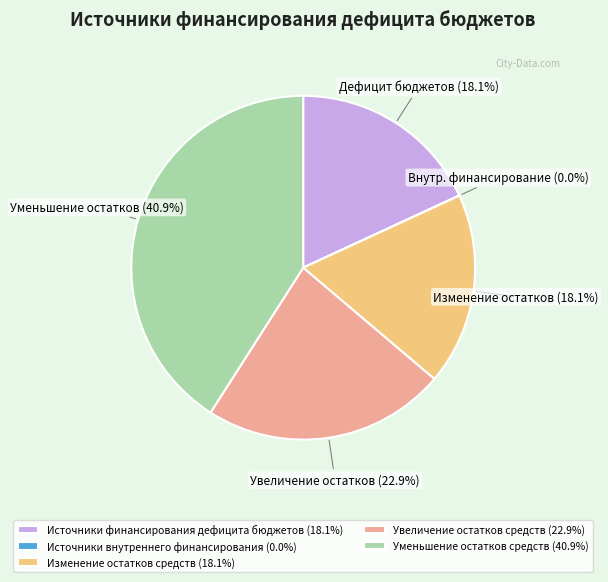

Is the sum of Увеличение остатков средств (22.9%) and Источники финансирования дефицита бюджетов (18.1%) greater than half?

No